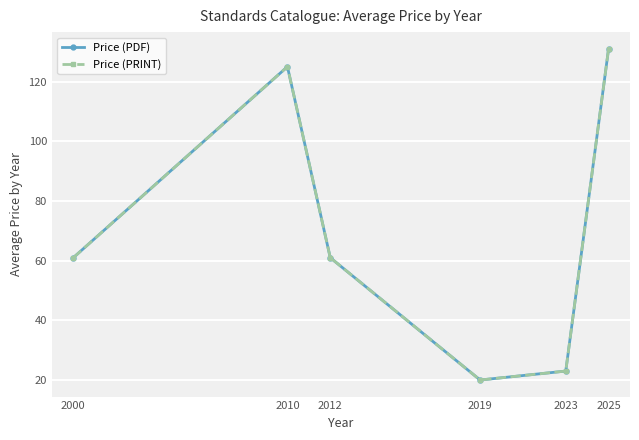

True or false: Price (PDF) and Price (PRINT) intersect in this chart.

False